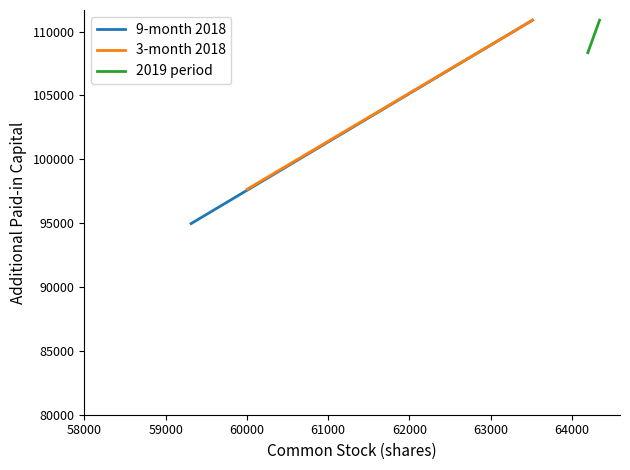

At how many categories does at least one series exceed 95143?

2